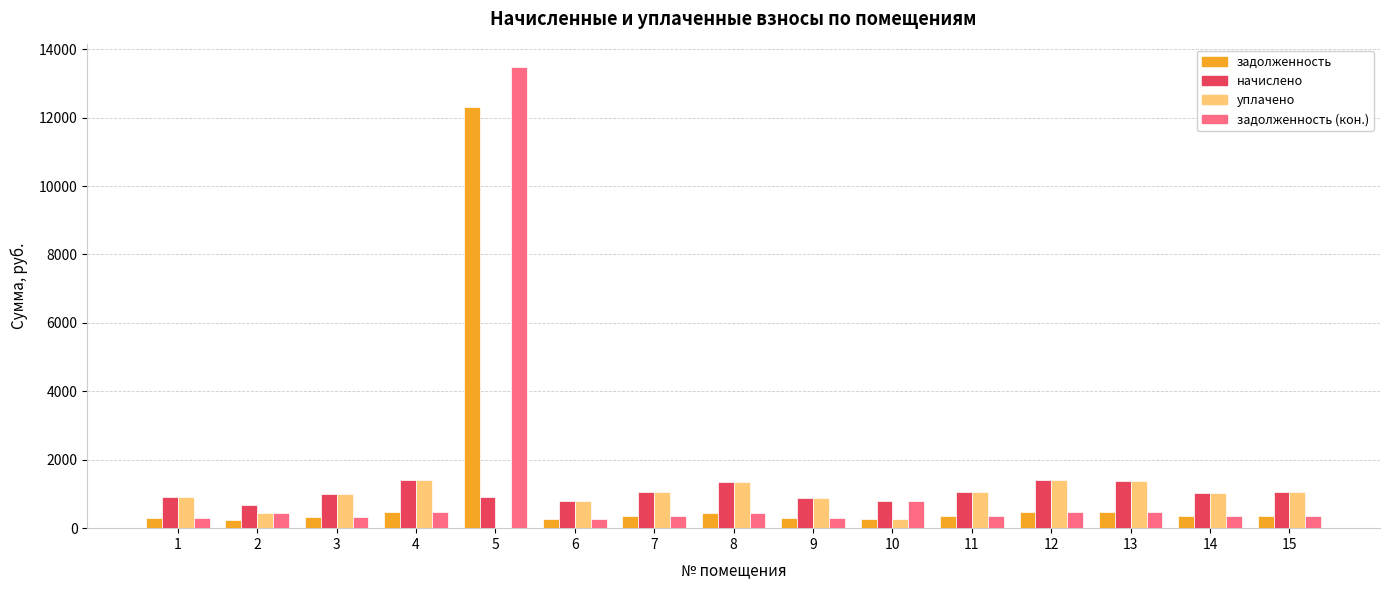

Is the value of уплачено at 3 greater than the value of задолженность at 3?

Yes